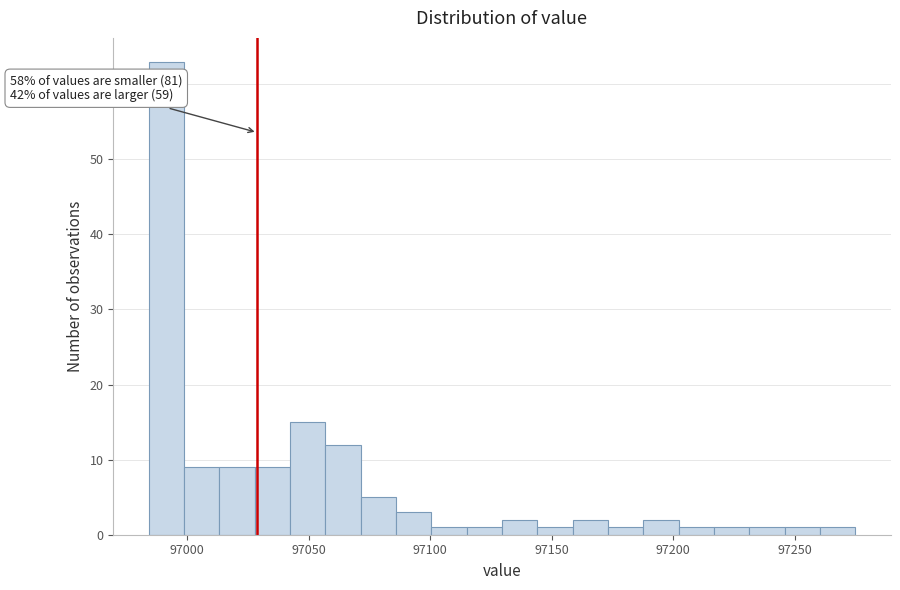

Read against the x-axis, roughly where is the centre of the tallest bar?

96990